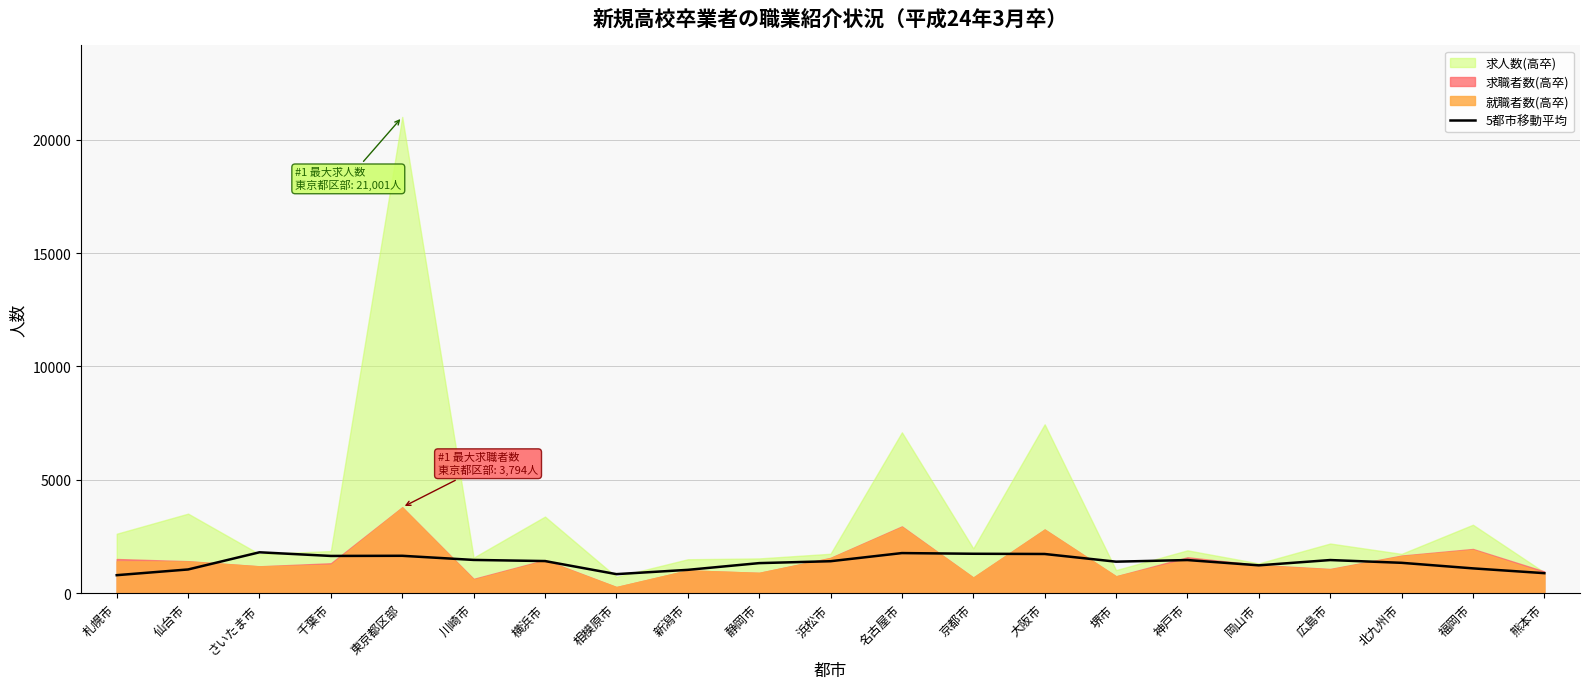

True or false: the data shows 1467.2 at 広島市.

True